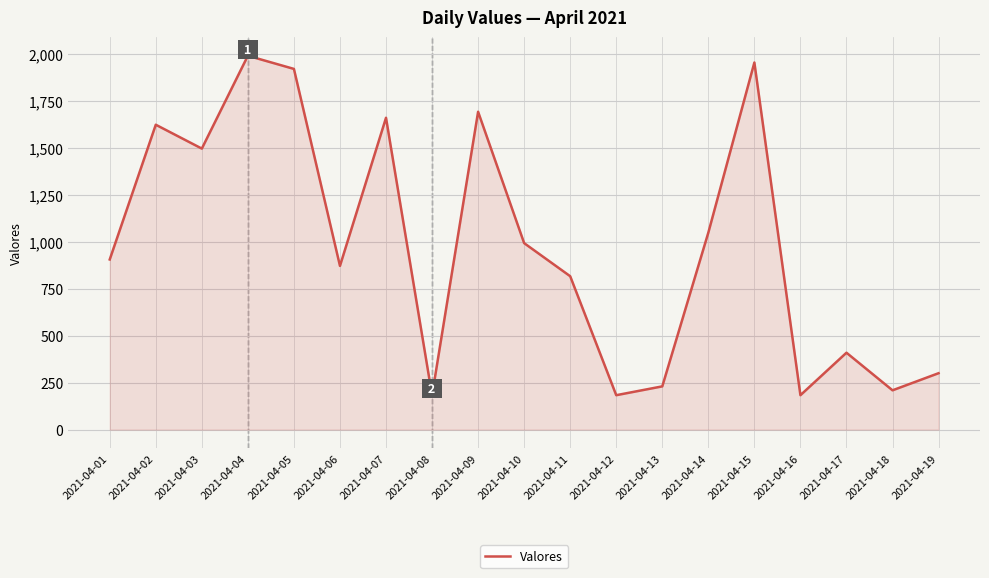

Which category has the highest value across all series?

2021-04-04